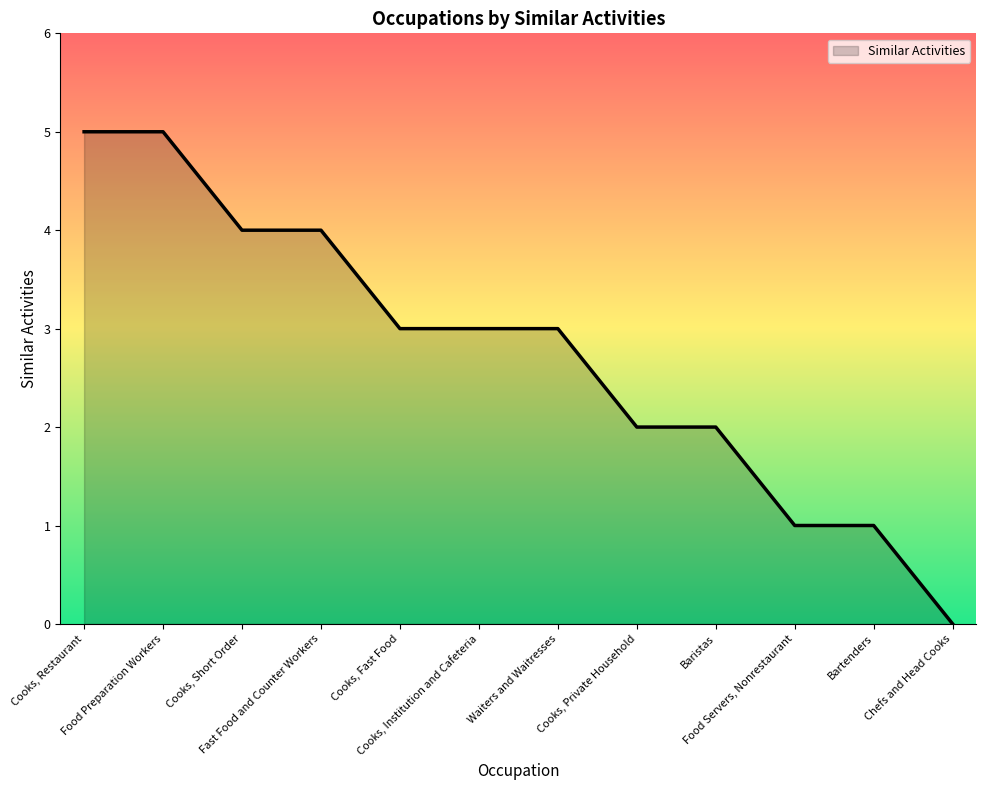

The chart shows a value of 2 at Cooks, Private Household. True or false?

True